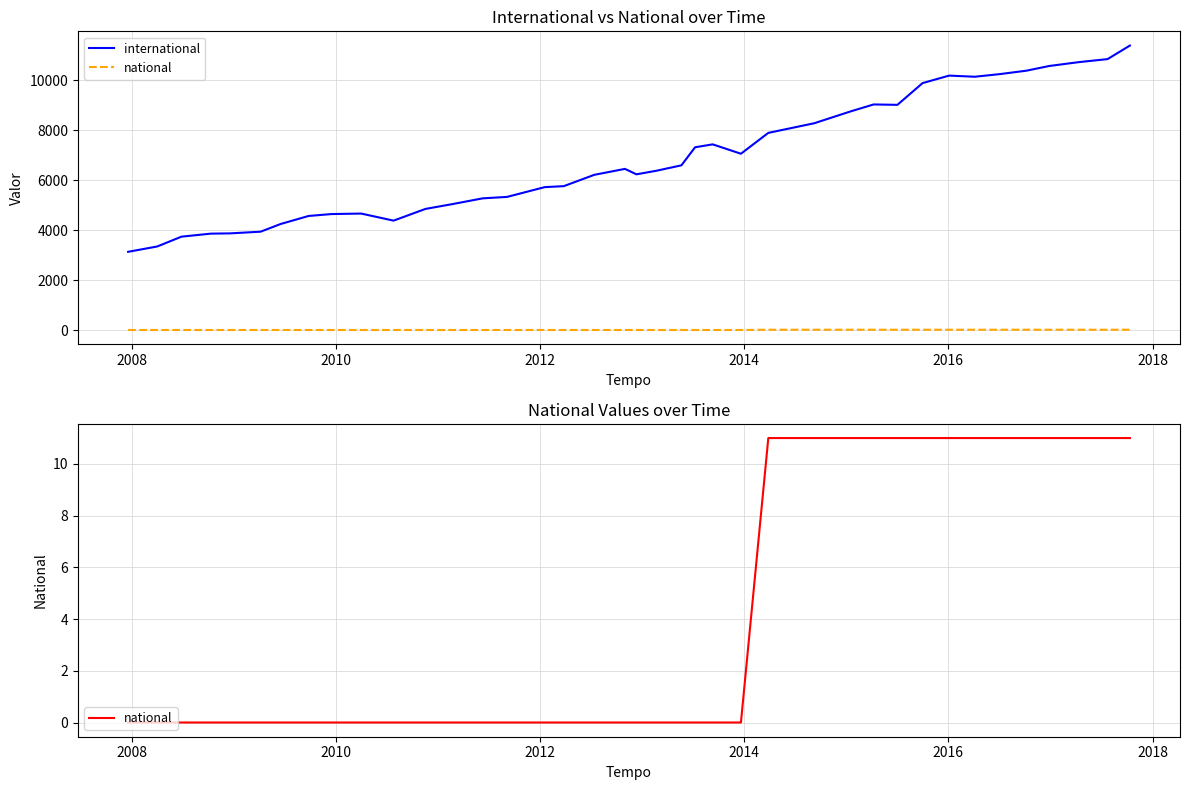

What is the value of the international point at the 9th from the left?

4644